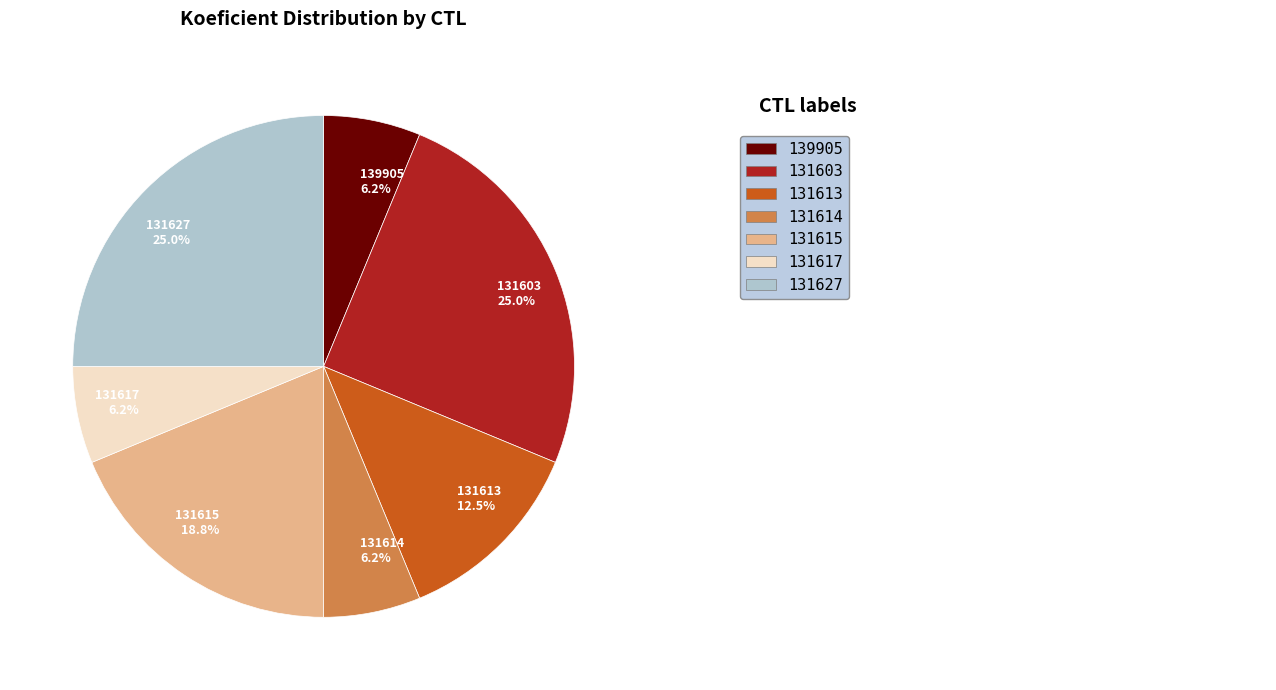

To the nearest percent, what is the combined percentage of 131615 and 139905?

25%